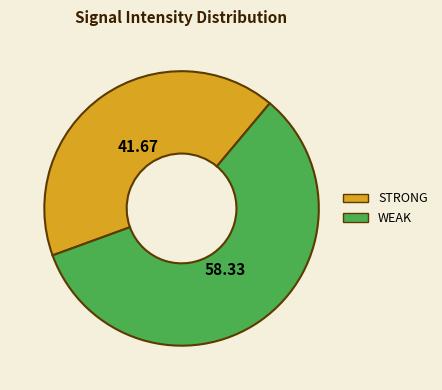

Does any single category account for the majority?

Yes